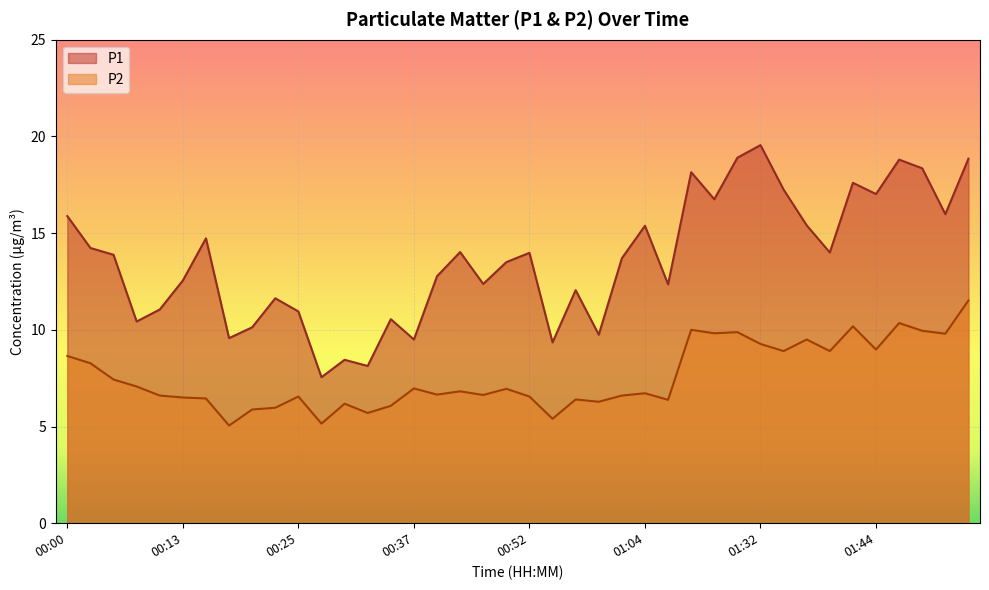

What is the smallest value displayed?

5.0